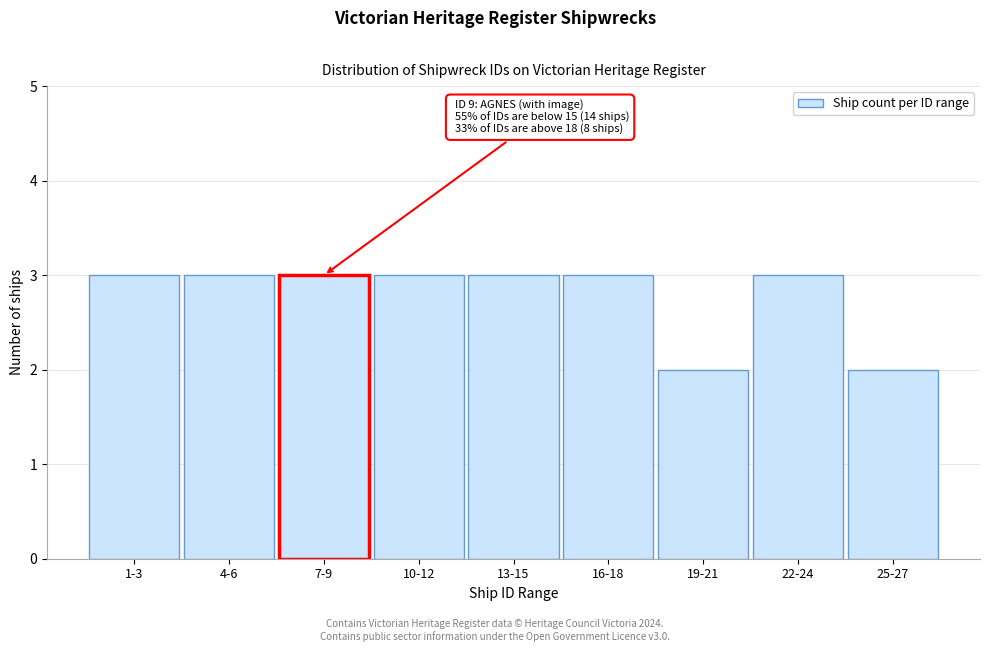

Reading left to right, extract all data points from this chart.

1-3=3	4-6=3	7-9=3	10-12=3	13-15=3	16-18=3	19-21=2	22-24=3	25-27=2